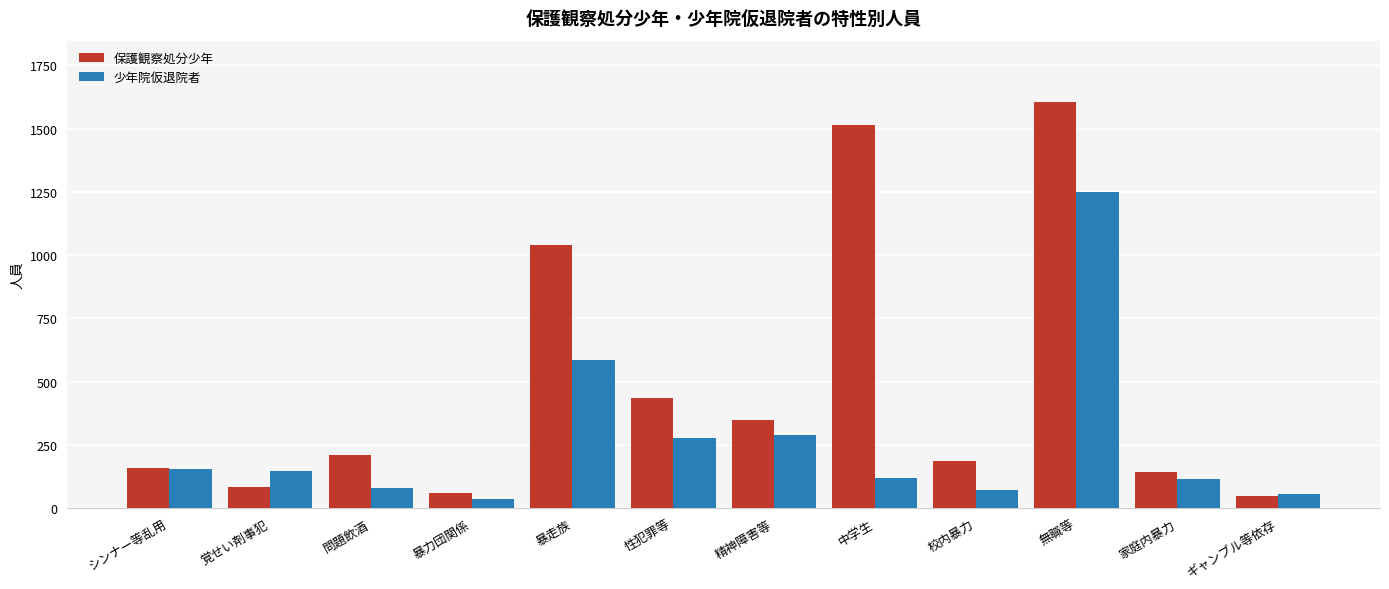

What is the label of the 12th bar from the left?

ギャンブル等依存